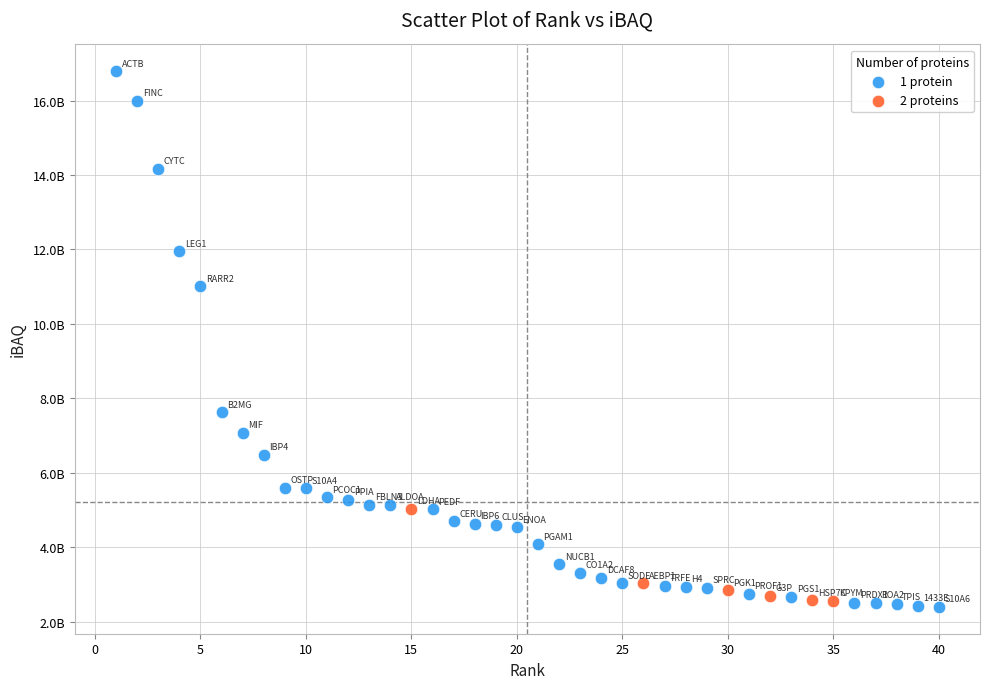

What are all the series names shown in the legend?

1 protein, 2 proteins